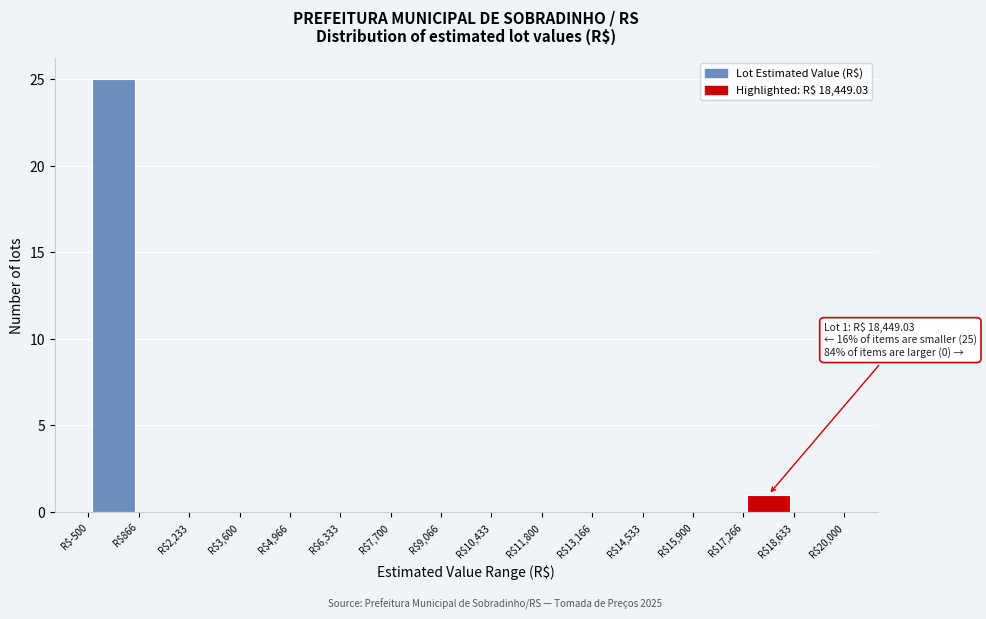

Over which range of the x-axis is the bar tallest?

-400 to 800